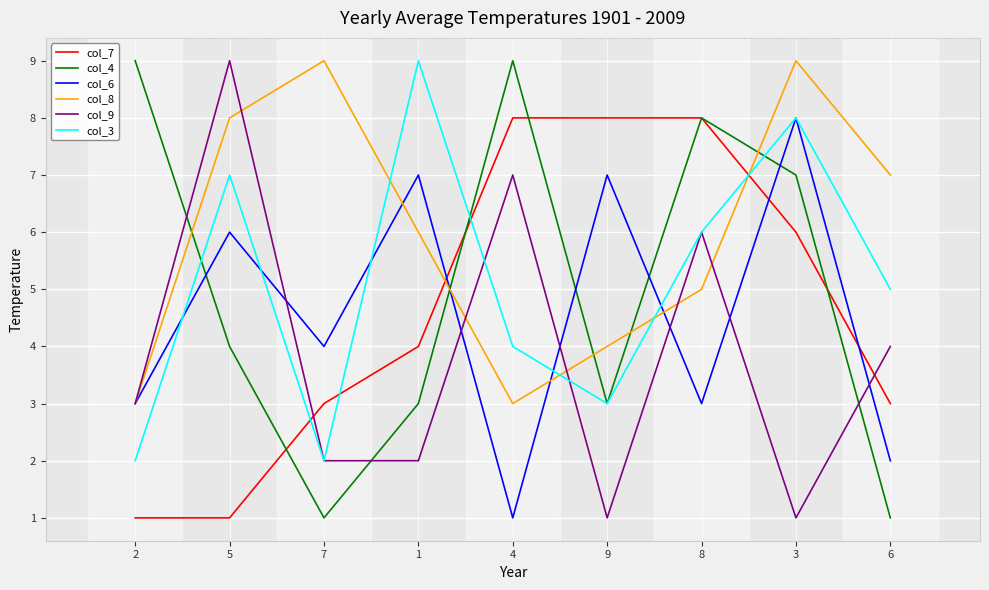

At which label does col_6 reach its peak?

3